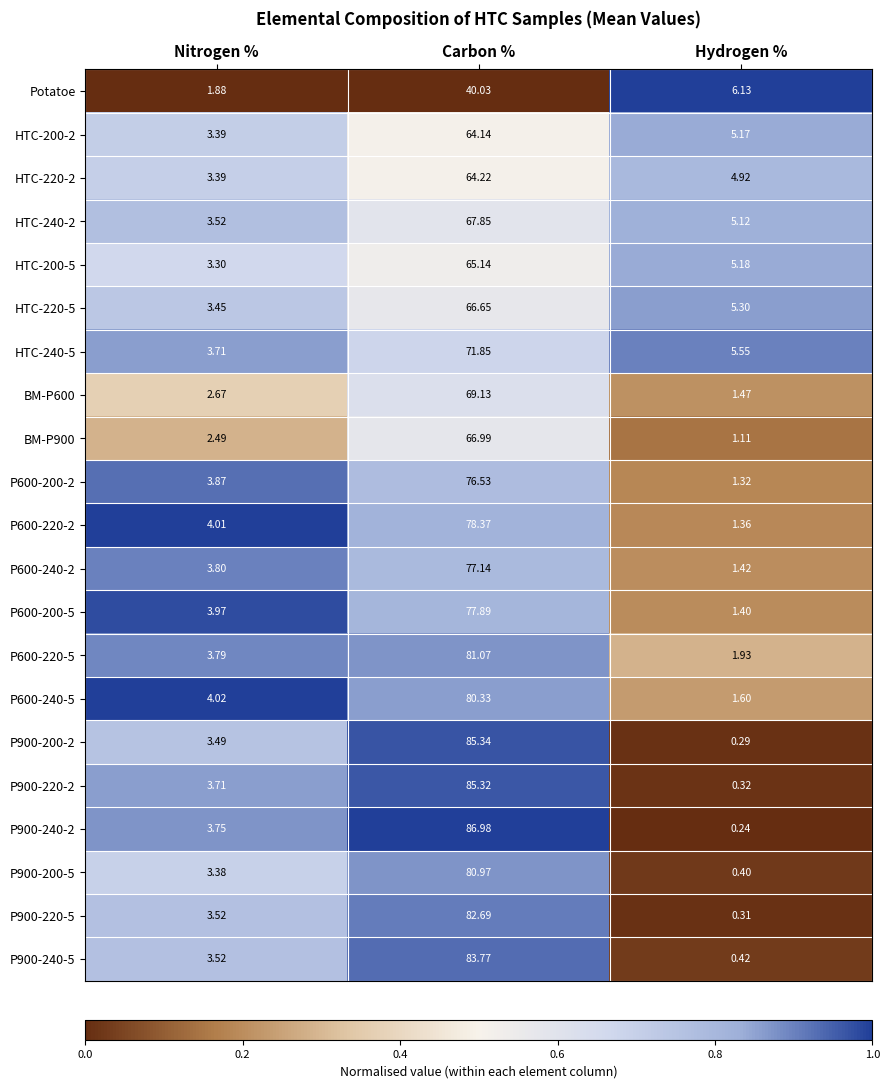

Where is HTC-200-2 nearest to the value 33?

Hydrogen %